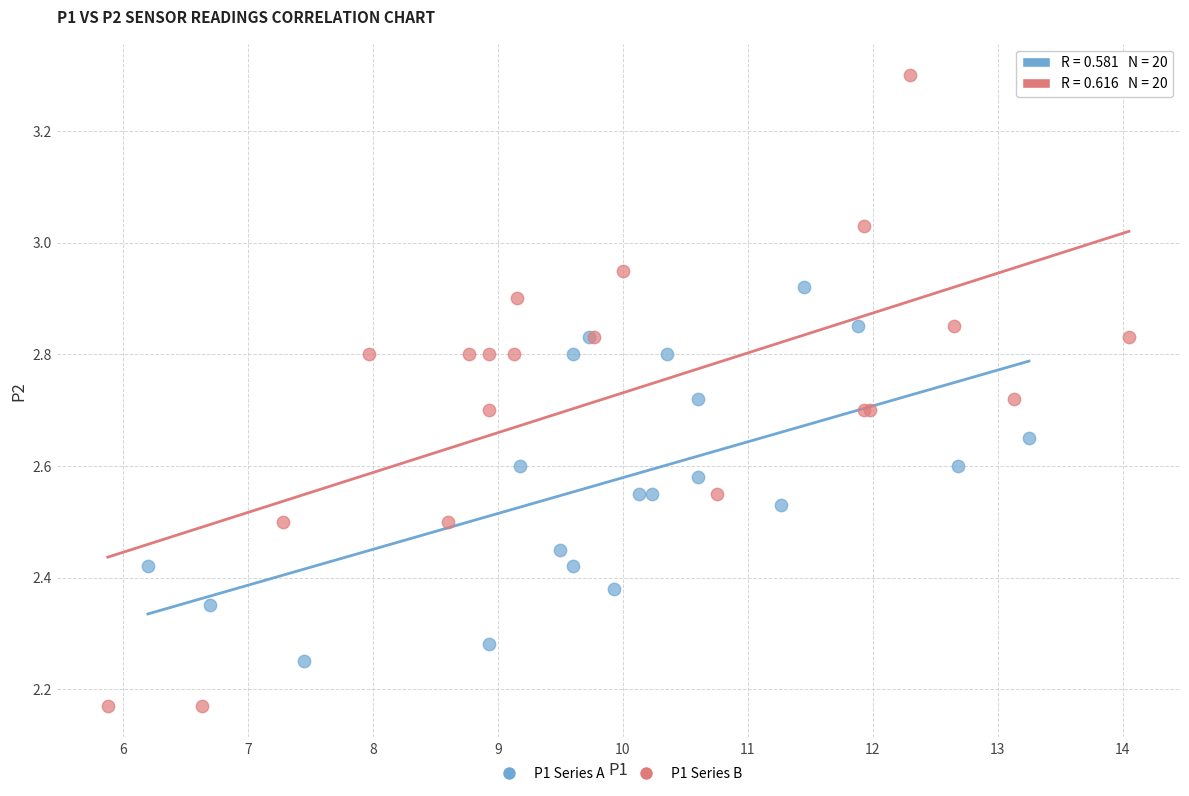

Which series has the largest Y range (max minus min)?

P1 Series B